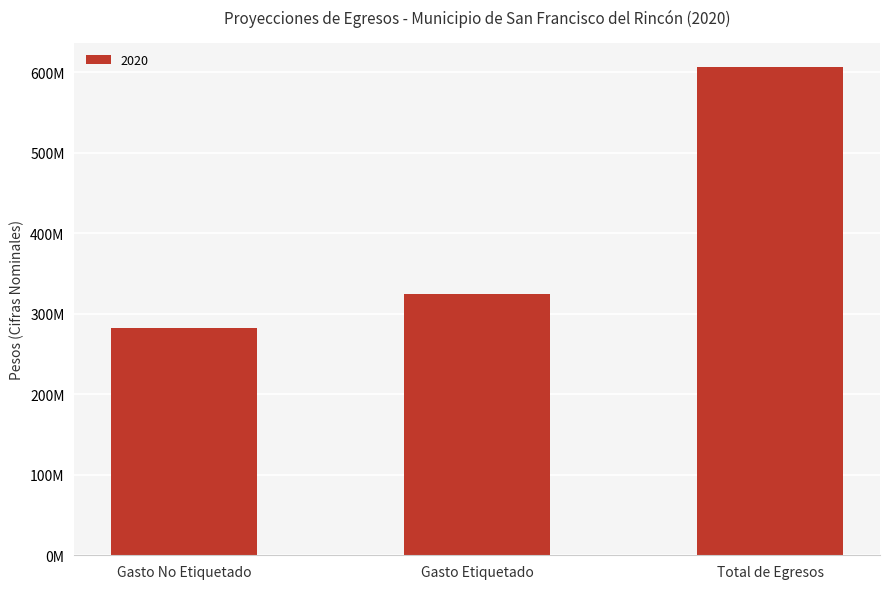

Does the chart contain any negative values?

No